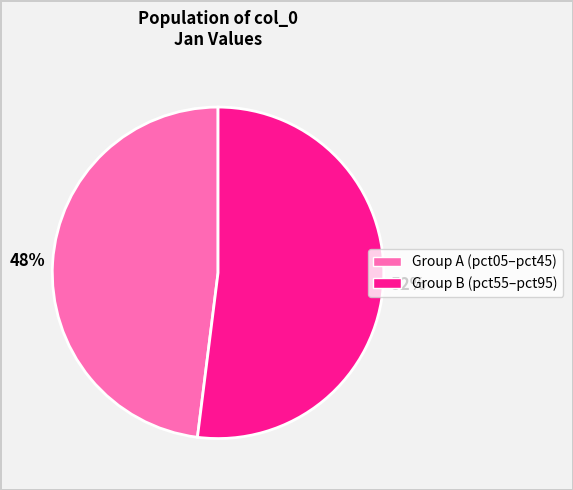

To the nearest percent, what percentage of the pie is Group A (pct05–pct45)?

48%